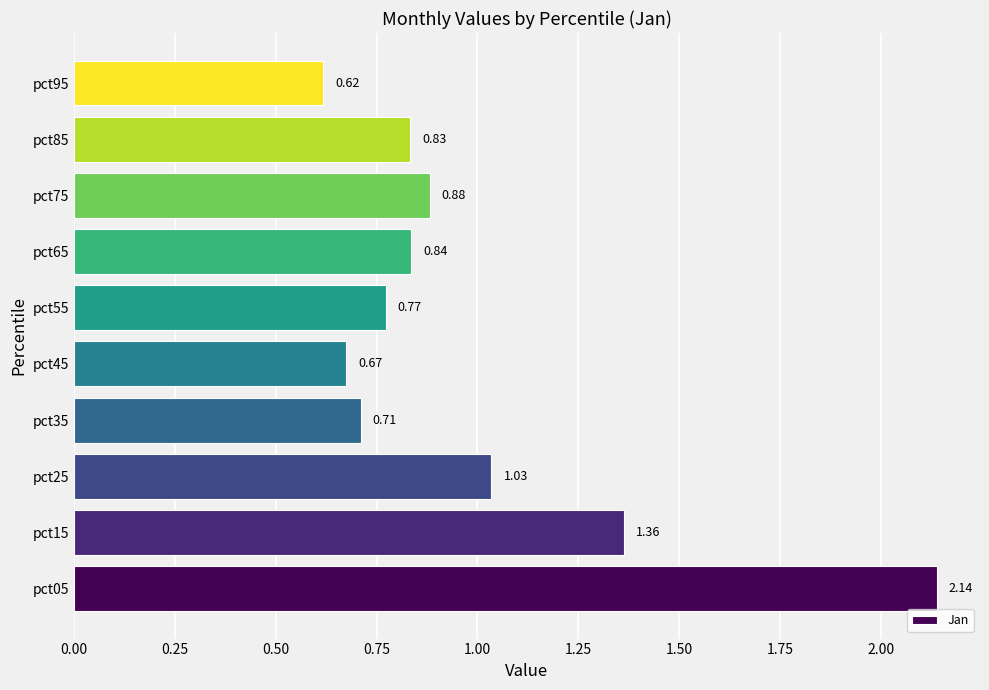

What is the difference between the values at pct25 and pct15?

0.3